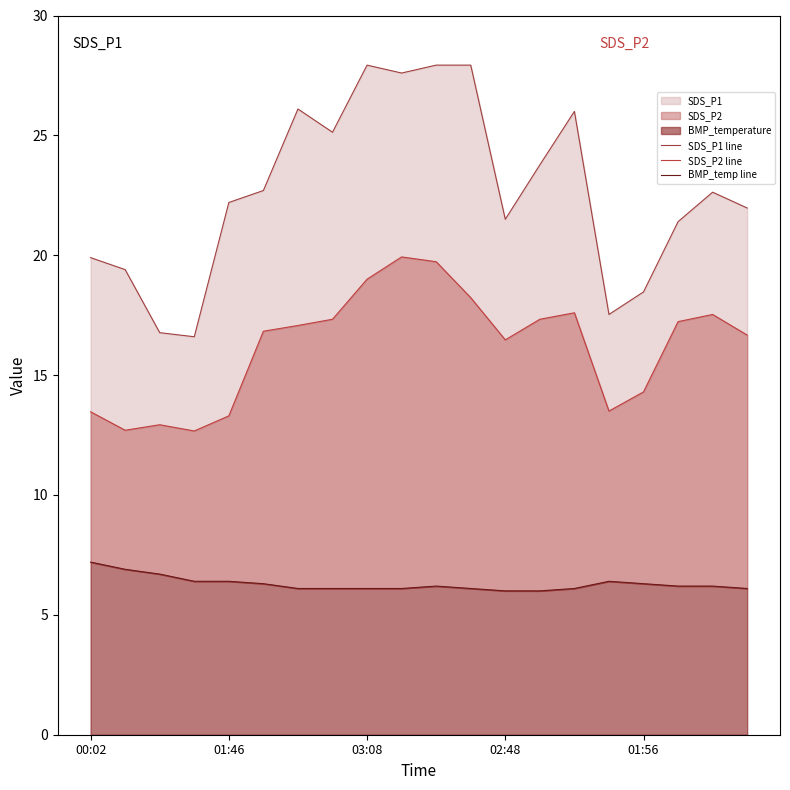

What is the difference between the maximum and minimum values in the SDS_P1 line series?

11.3